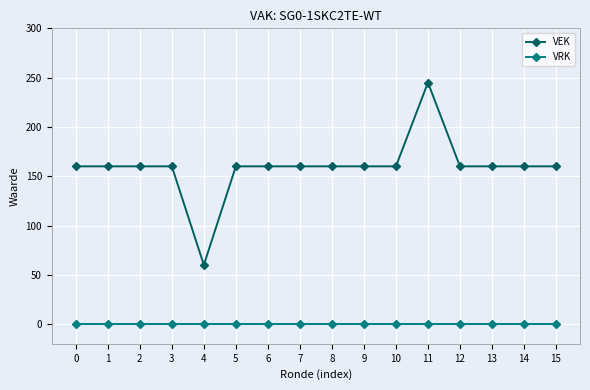

True or false: VEK and VRK intersect in this chart.

False